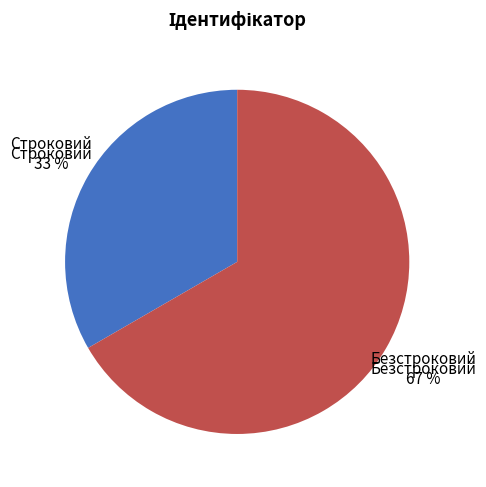

Does any single category account for the majority?

Yes